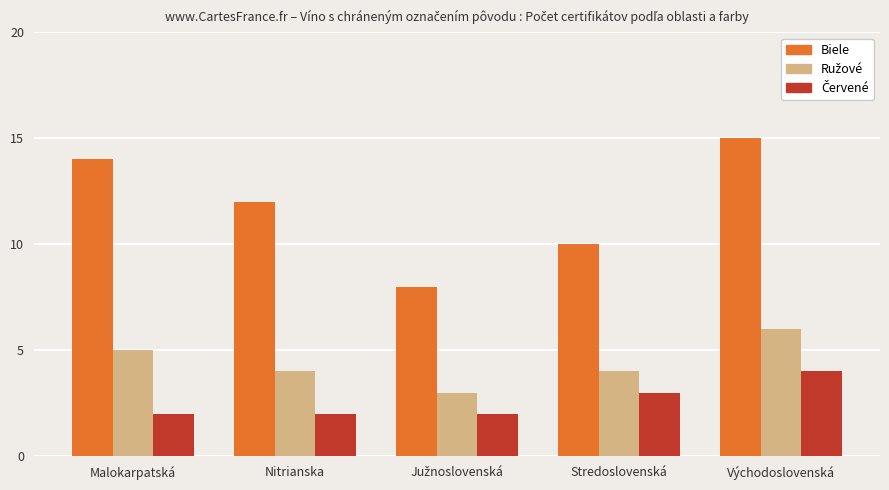

What is the label of the 1st bar from the left?

Malokarpatská